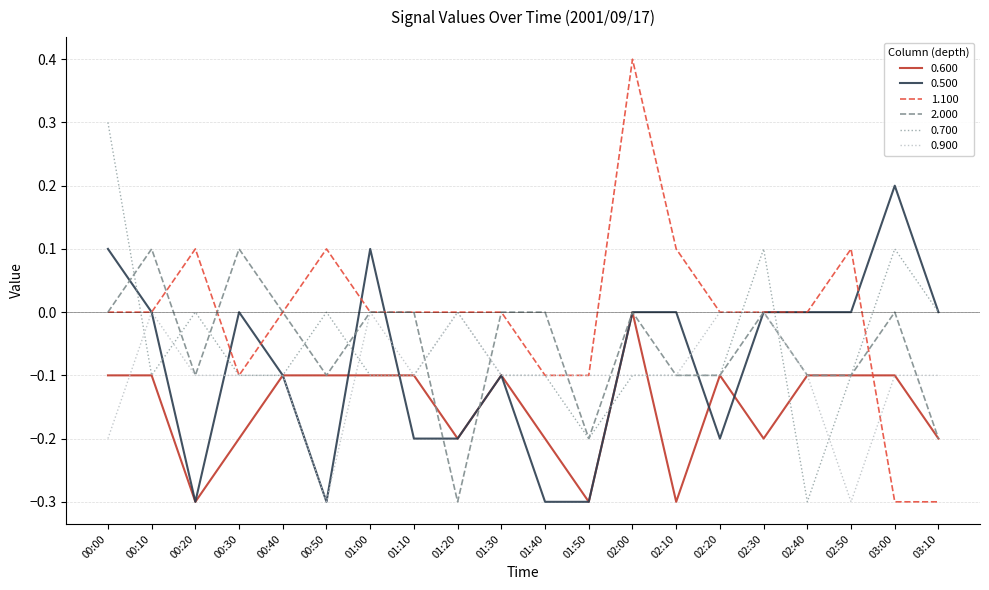

What is the total value across all series at 01:20?

-0.7